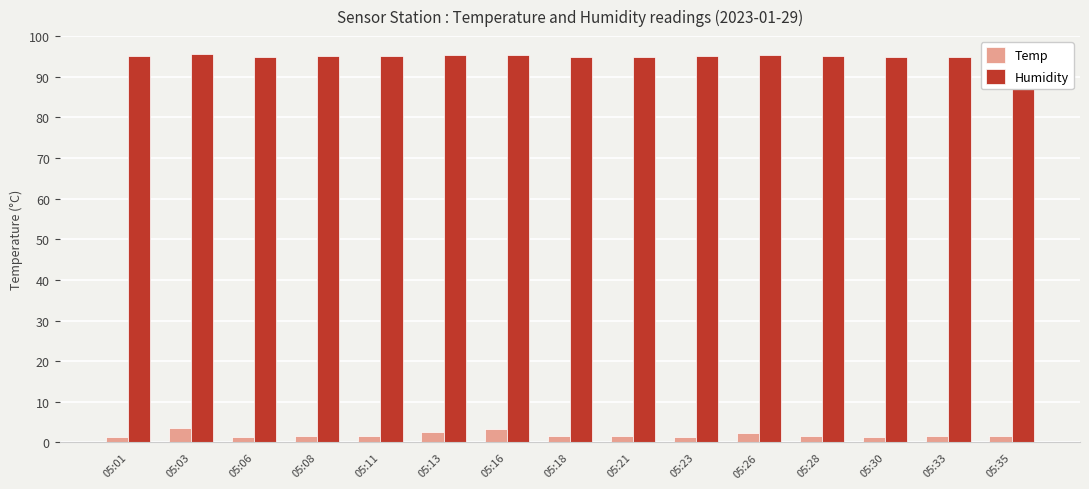

Where is Temp nearest to the value 2?

05:26